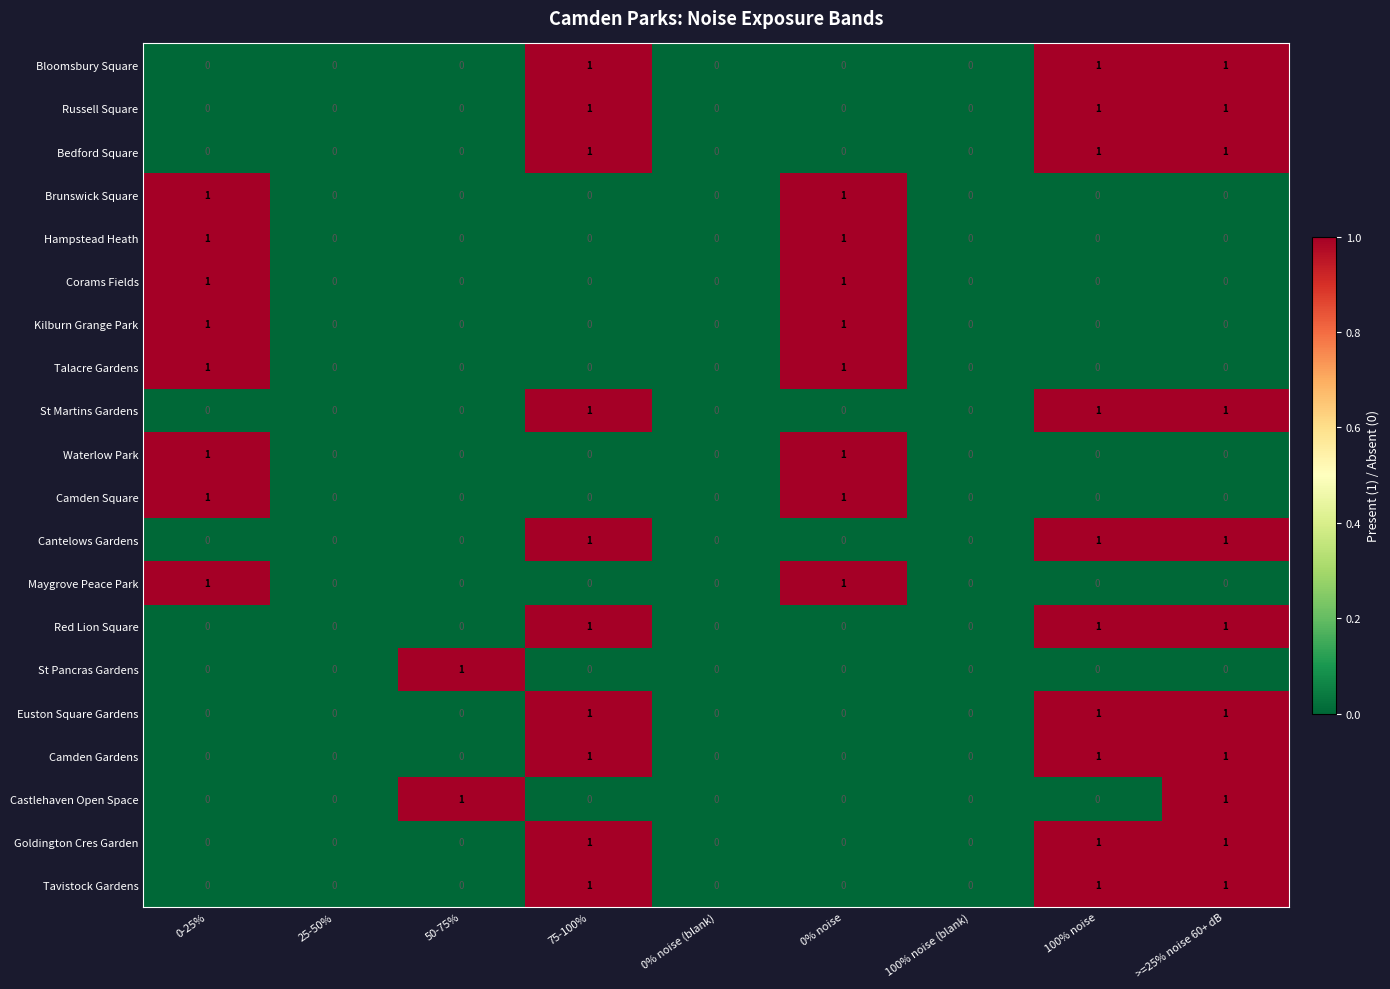

The Brunswick Square series shows 1 at 0% noise. True or false?

True